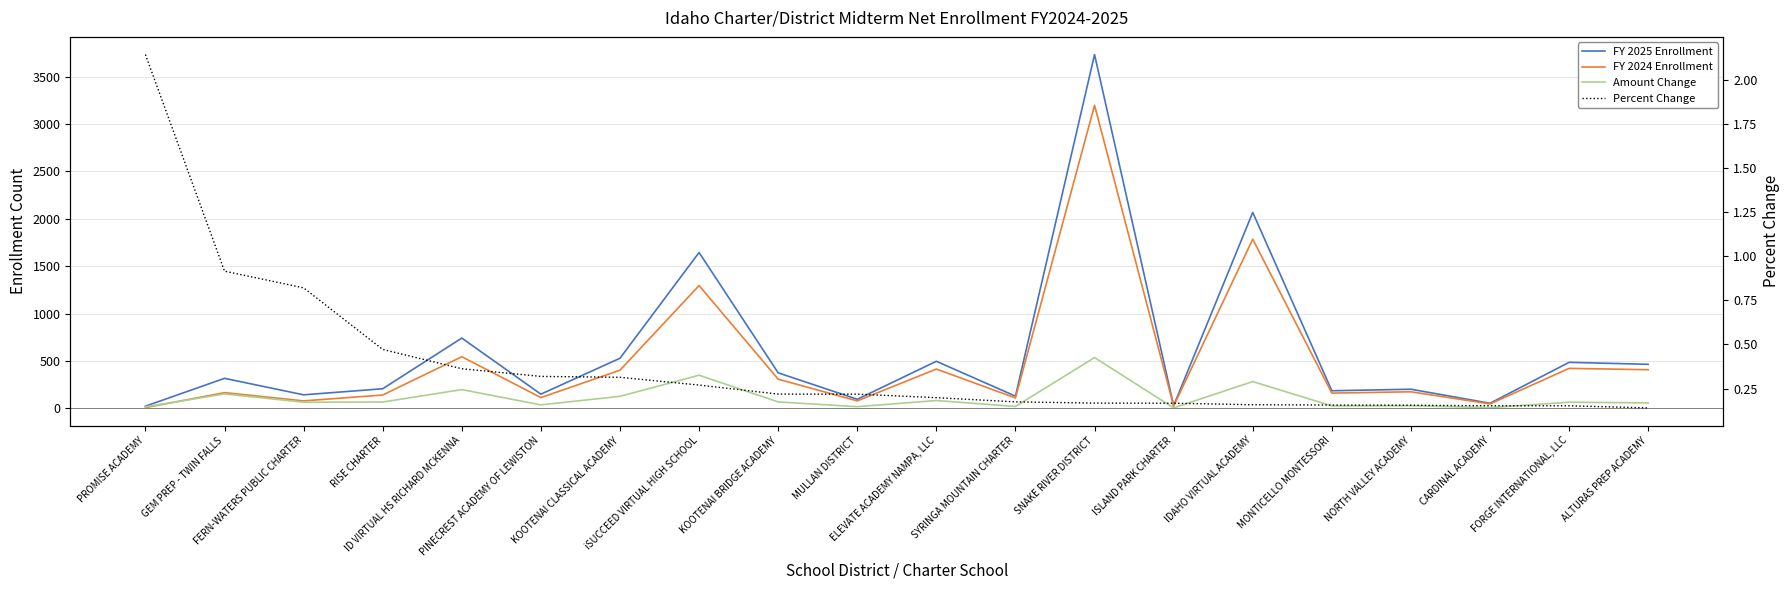

List the labels in order of Percent Change value, smallest first.

ALTURAS PREP ACADEMY, FORGE INTERNATIONAL, LLC, CARDINAL ACADEMY, NORTH VALLEY ACADEMY, MONTICELLO MONTESSORI, IDAHO VIRTUAL ACADEMY, ISLAND PARK CHARTER, SNAKE RIVER DISTRICT, SYRINGA MOUNTAIN CHARTER, ELEVATE ACADEMY NAMPA, LLC, MULLAN DISTRICT, KOOTENAI BRIDGE ACADEMY, iSUCCEED VIRTUAL HIGH SCHOOL, KOOTENAI CLASSICAL ACADEMY, PINECREST ACADEMY OF LEWISTON, ID VIRTUAL HS RICHARD MCKENNA, RISE CHARTER, FERN-WATERS PUBLIC CHARTER, GEM PREP - TWIN FALLS, PROMISE ACADEMY